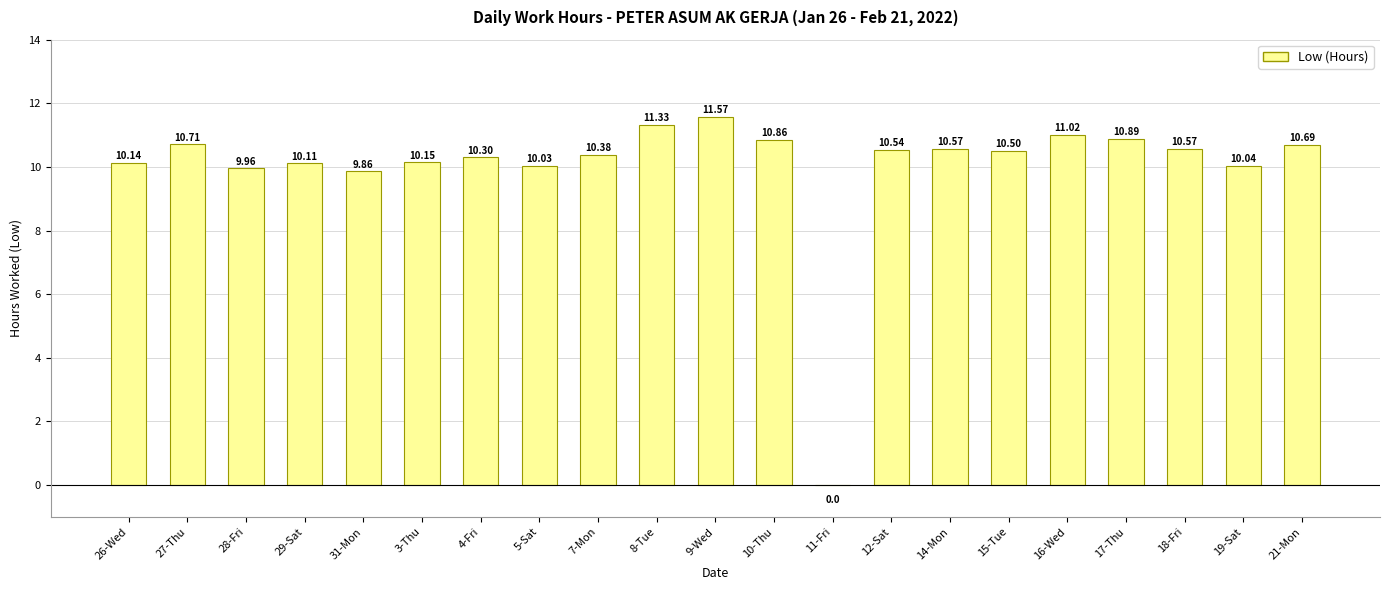

How many positive values are there?

20